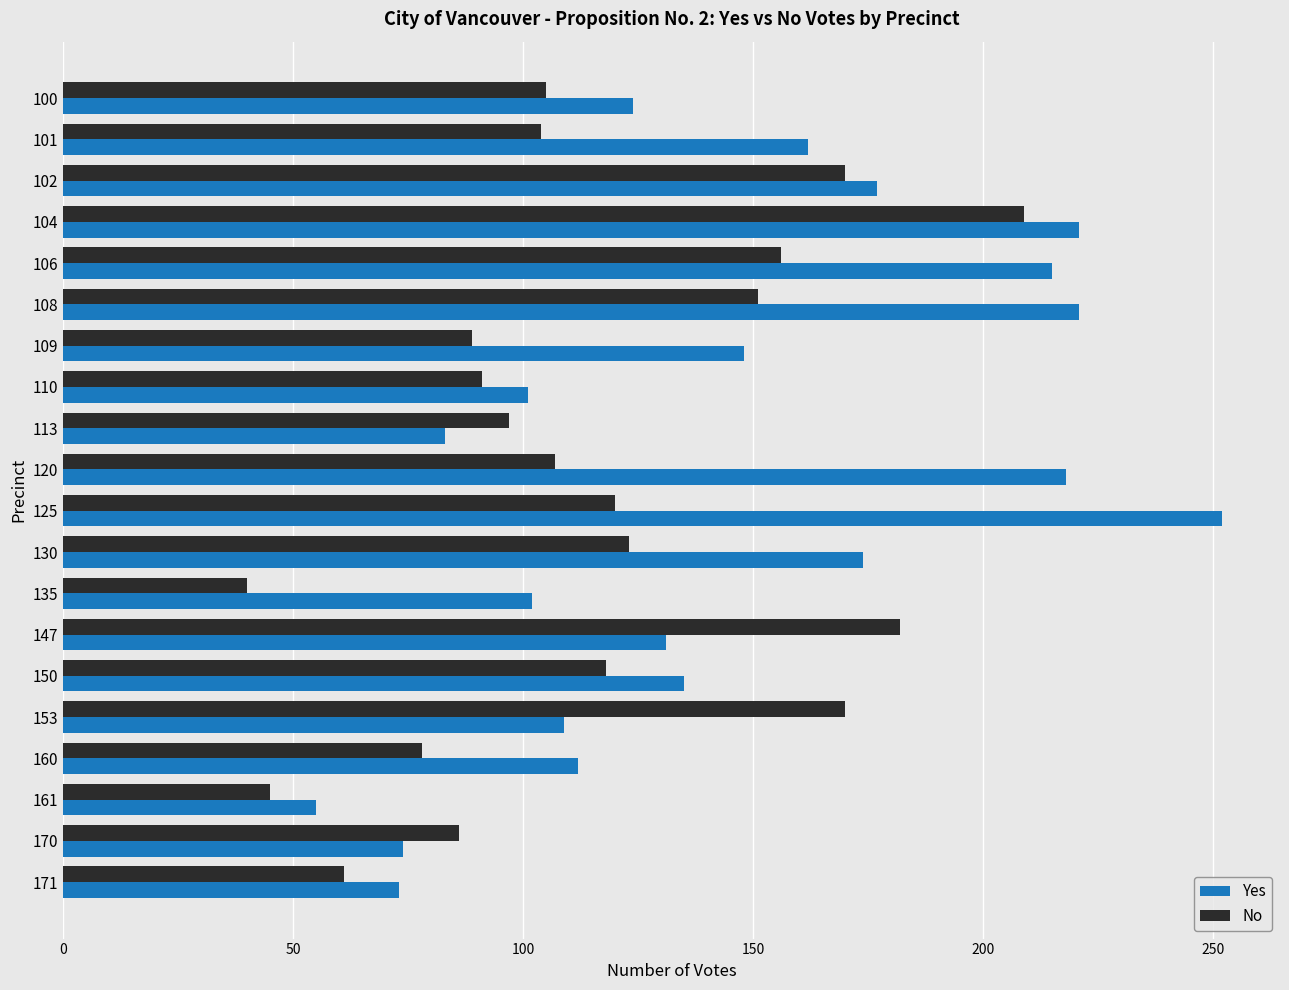

At which category is the sum across all series the highest?

104